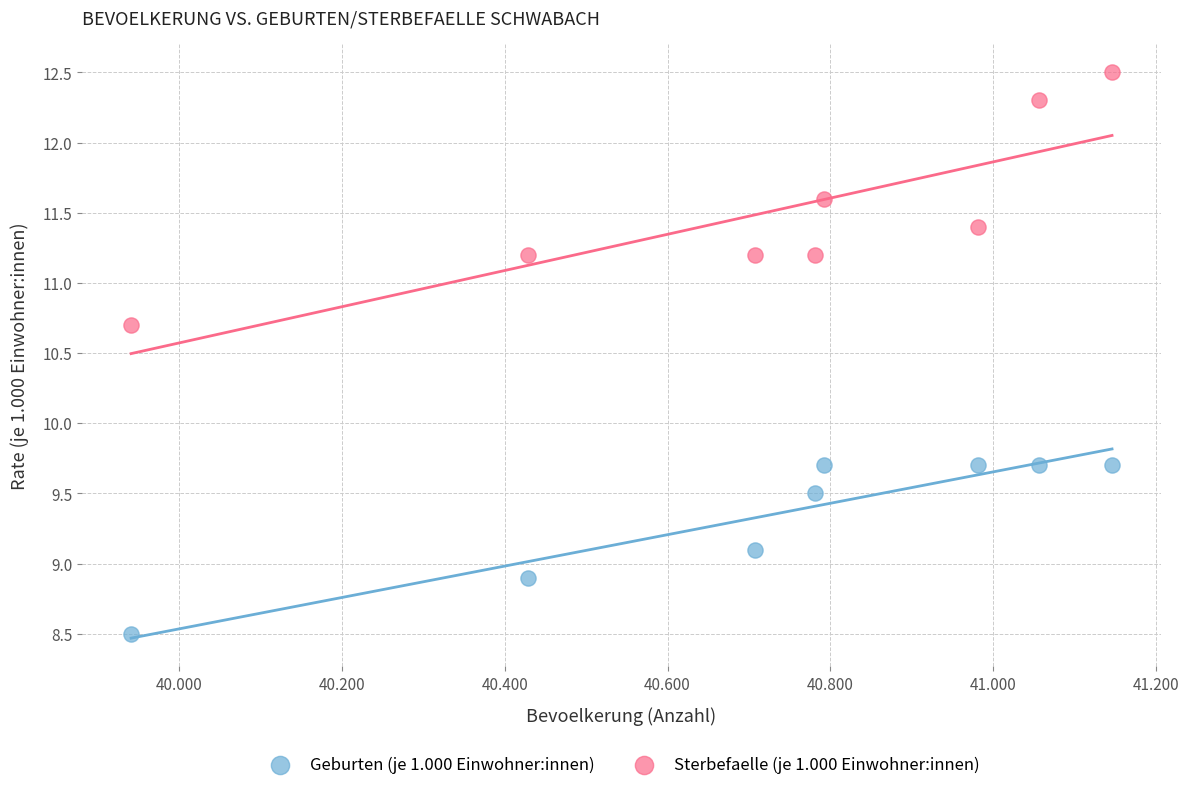

Which series contains the lowest Y value?

Geburten (je 1.000 Einwohner:innen)